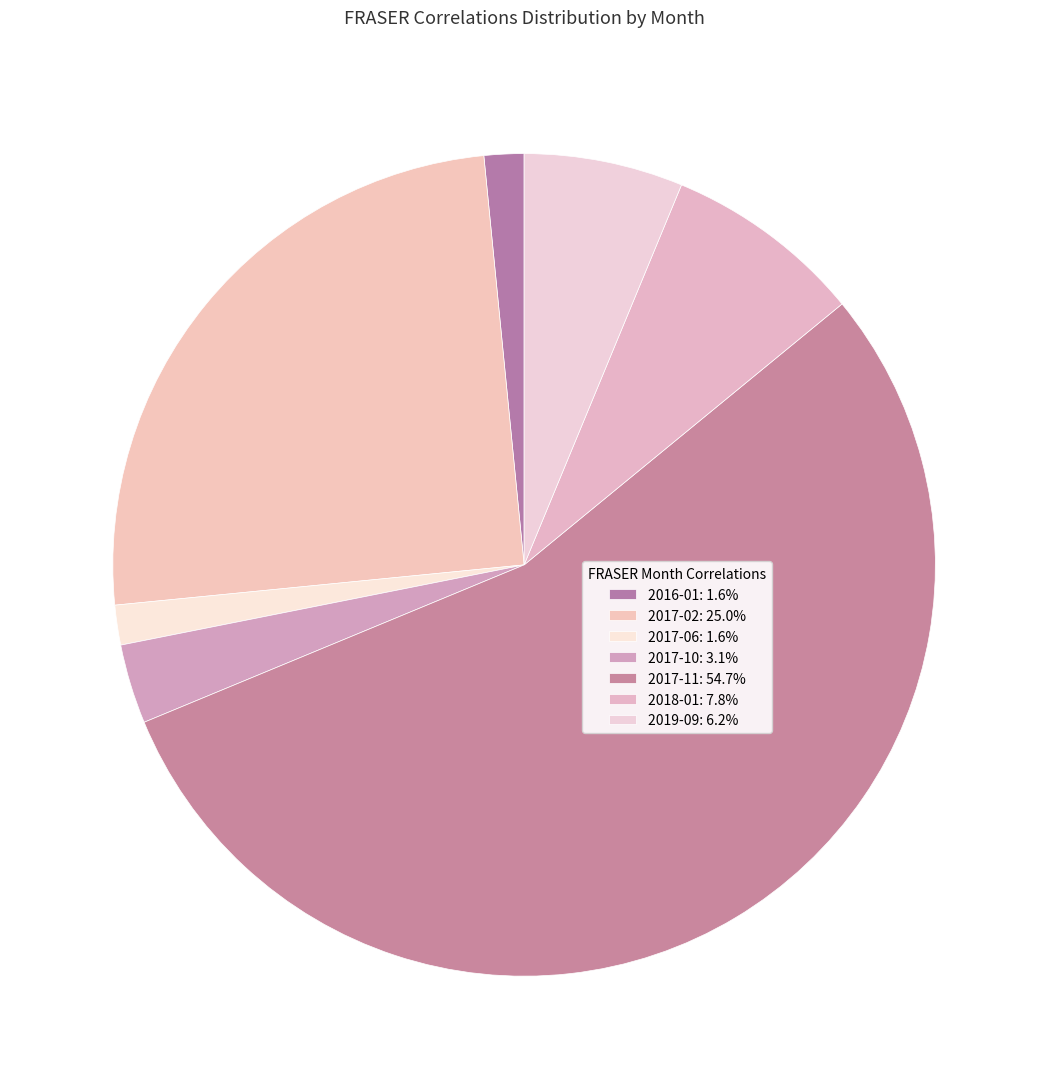

What is the majority slice?

2017-11